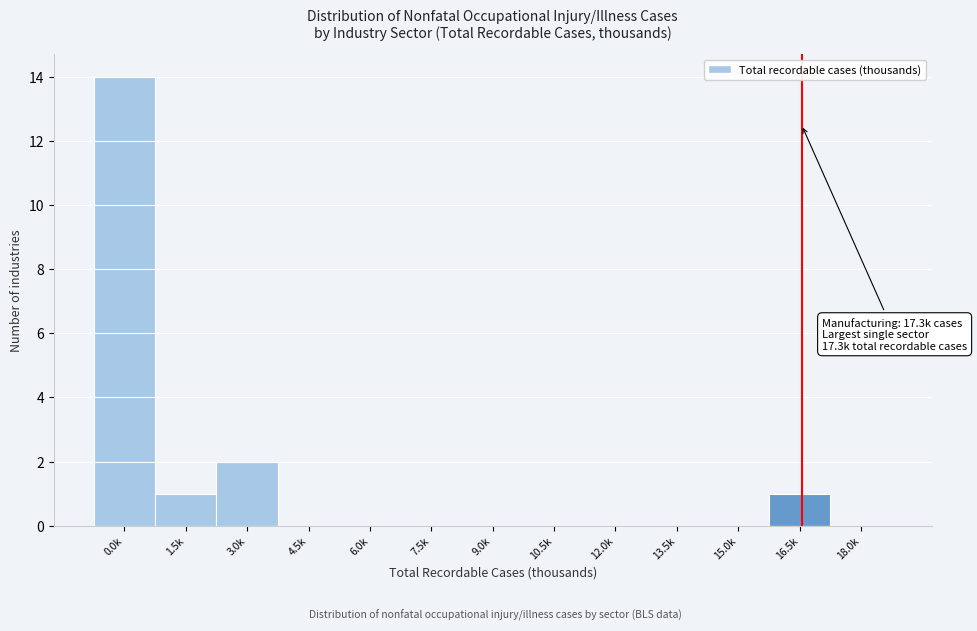

Reading left to right, what are all the values shown in this chart?

0.0k=14	1.5k=1	3.0k=2	4.5k=0	6.0k=0	7.5k=0	9.0k=0	10.5k=0	12.0k=0	13.5k=0	15.0k=0	16.5k=1	18.0k=0